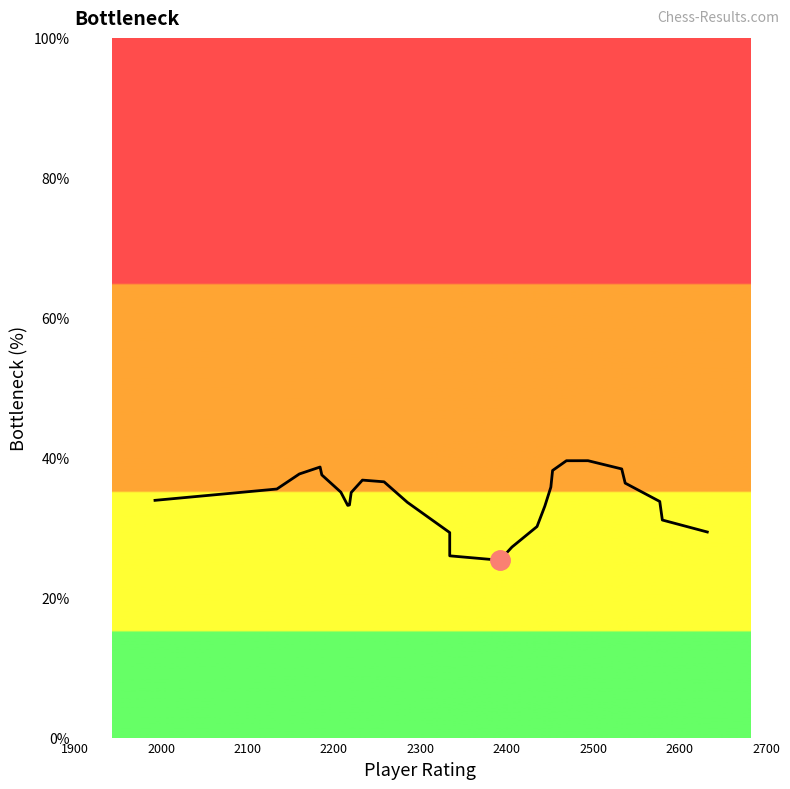

What is the difference between the second highest and minimum values?

14.2